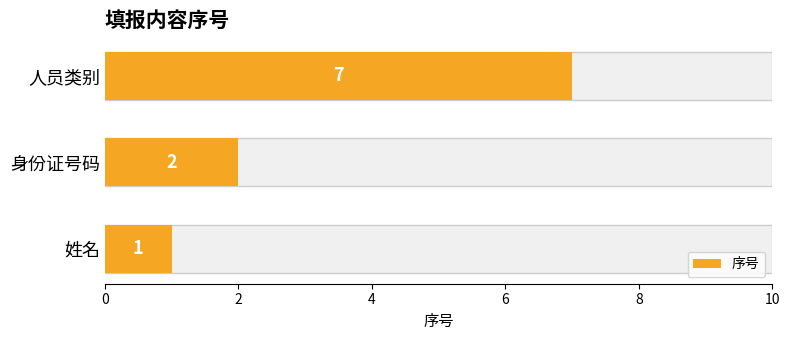

Are the bars horizontal?

Yes